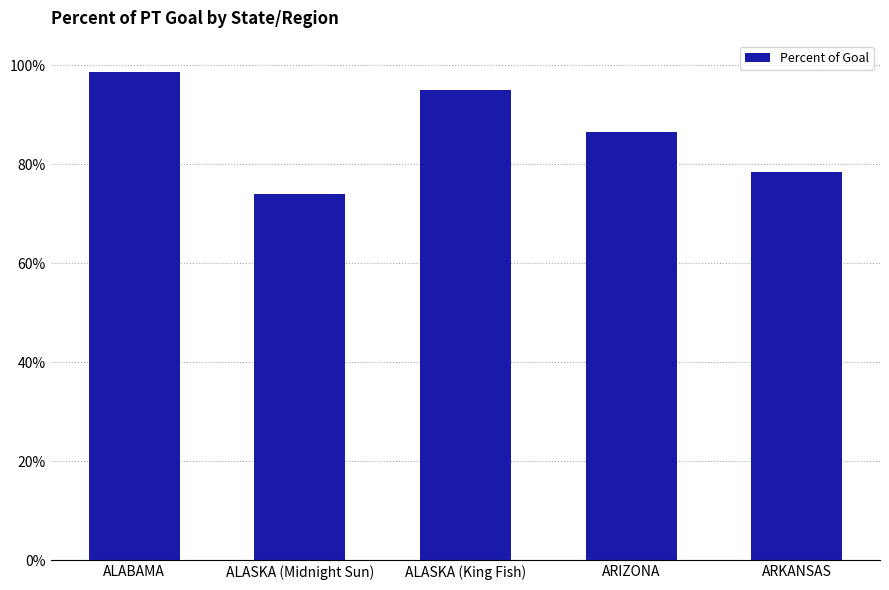

What position from the right is ALABAMA?

5